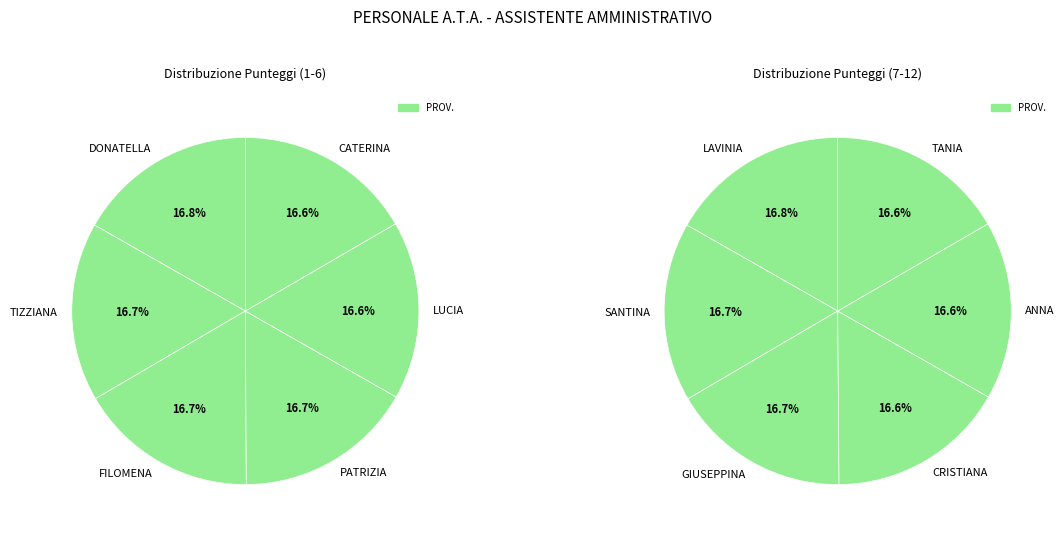

Which slice is the largest?

TROMBONI DONATELLA